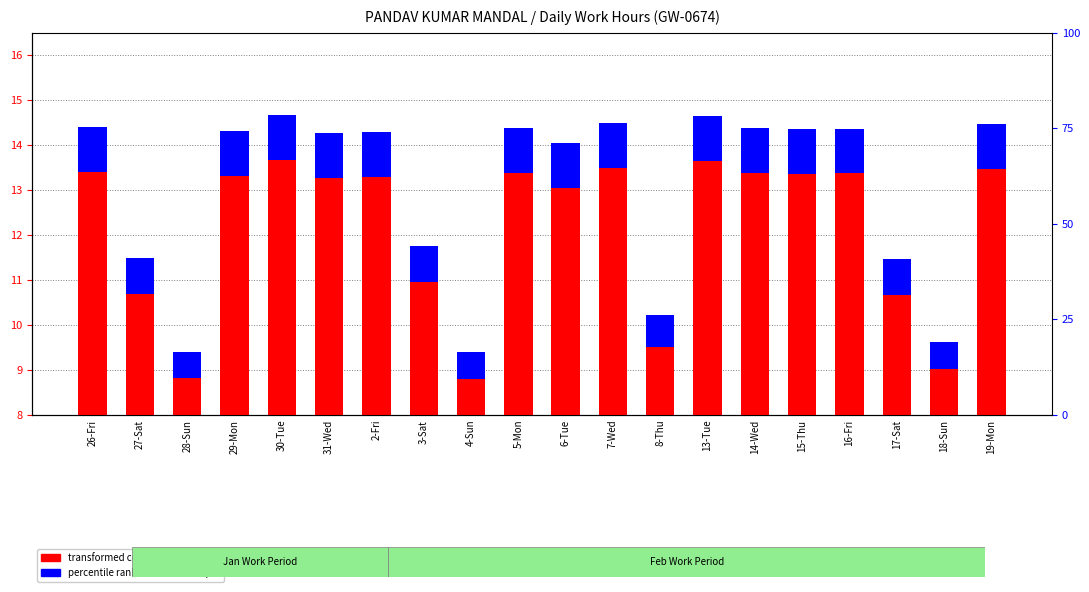

Which series has the largest total across all categories?

transformed count